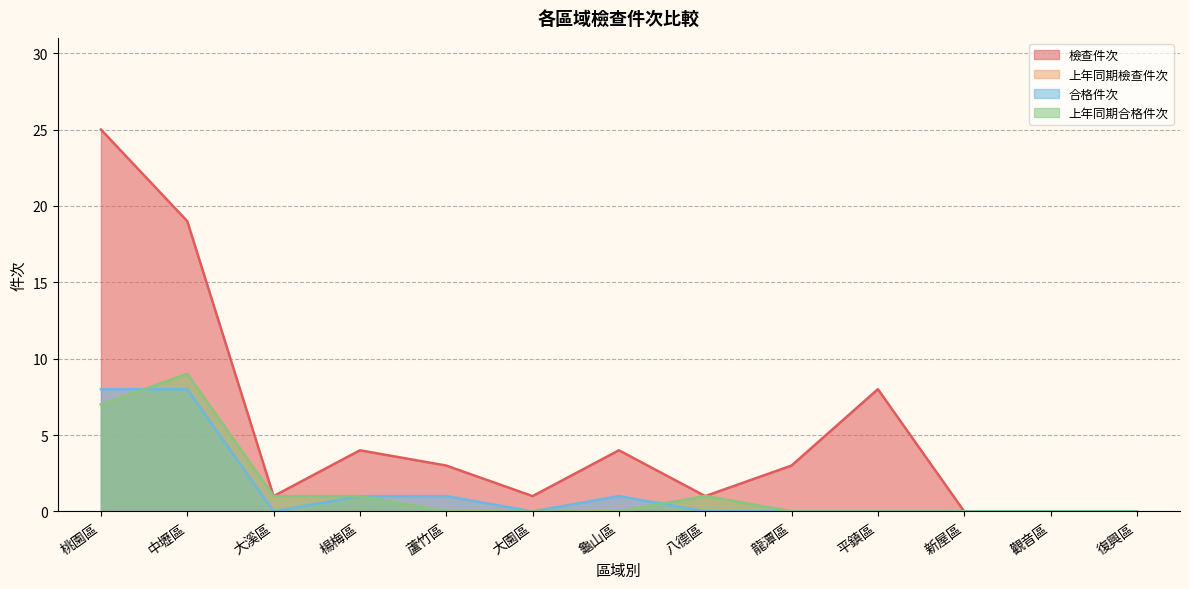

In 合格件次, how many points are higher than both neighbors (excluding endpoints)?

1